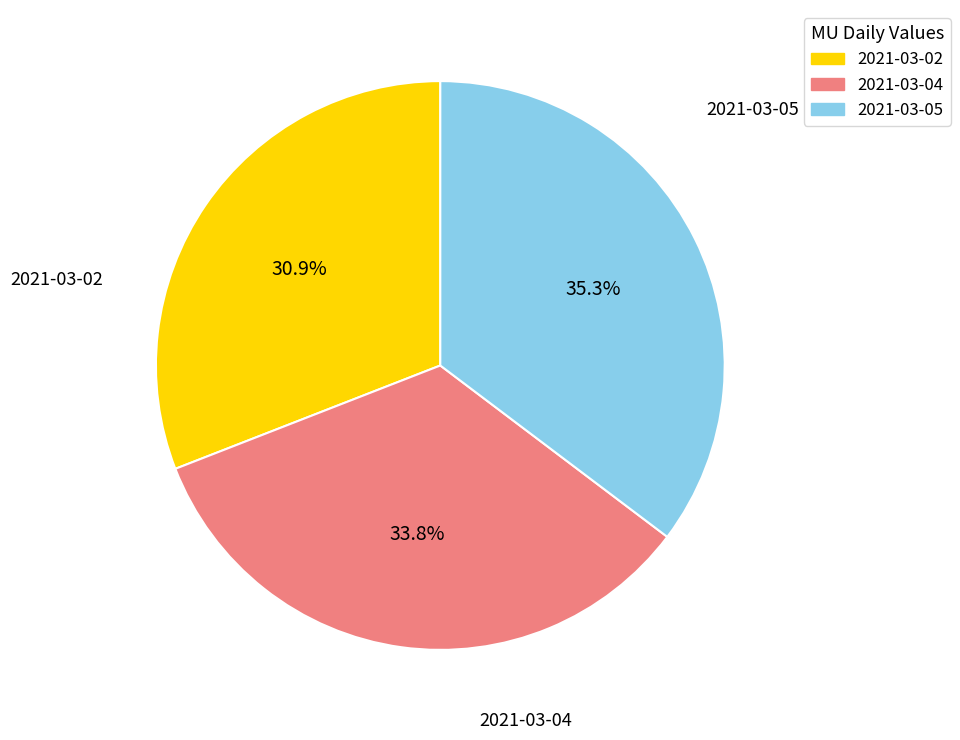

To the nearest percent, what is the difference between the 2021-03-02 and 2021-03-05 slice percentages?

4%